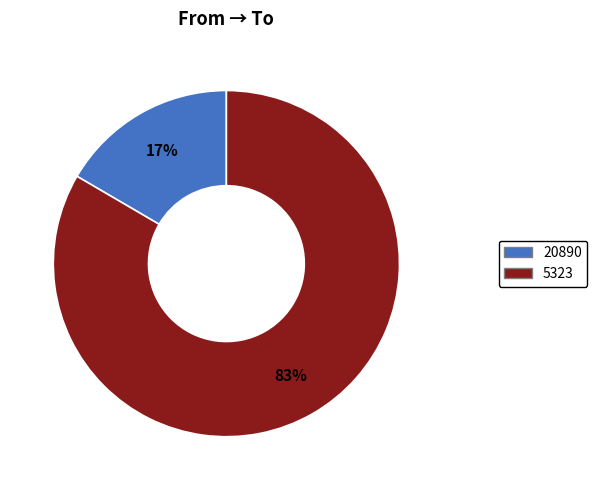

Which slice is the smallest?

20890